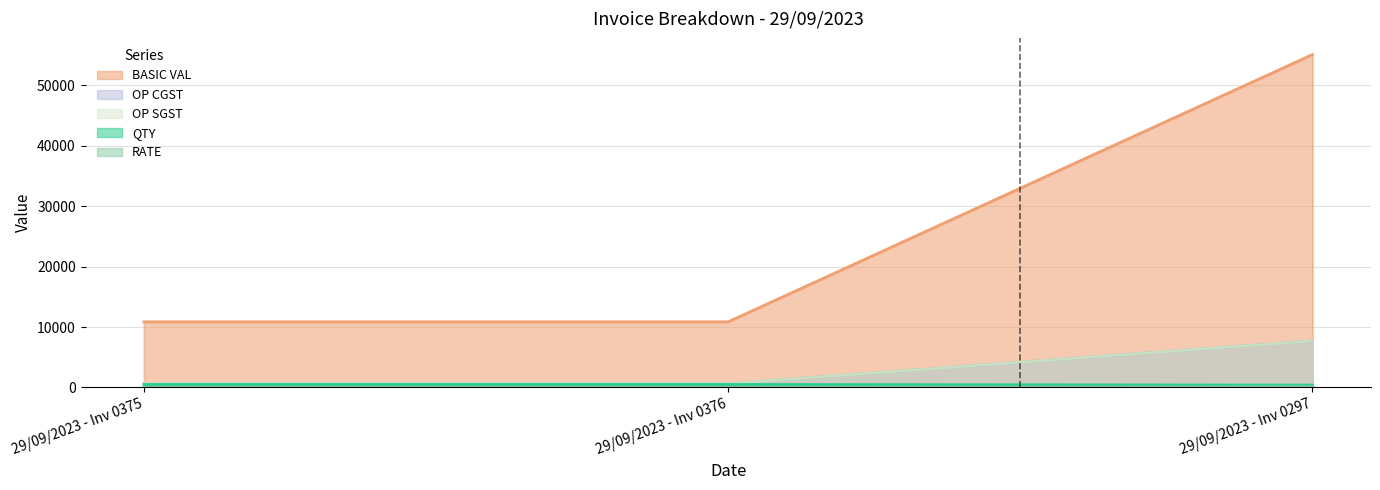

Between 29/09/2023 - Inv 0297 and 29/09/2023 - Inv 0376, which is larger?

29/09/2023 - Inv 0297